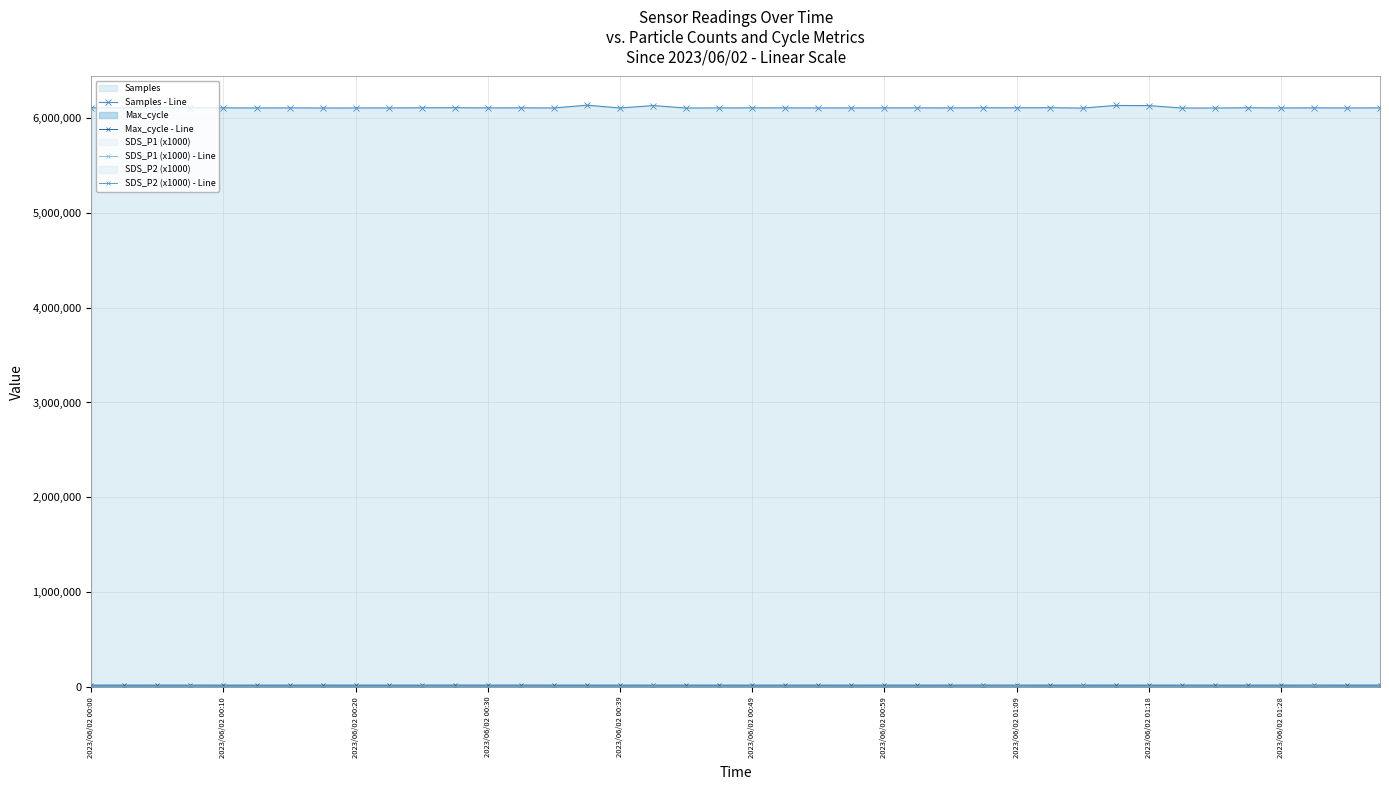

Does the chart display data point markers on the line(s)?

Yes